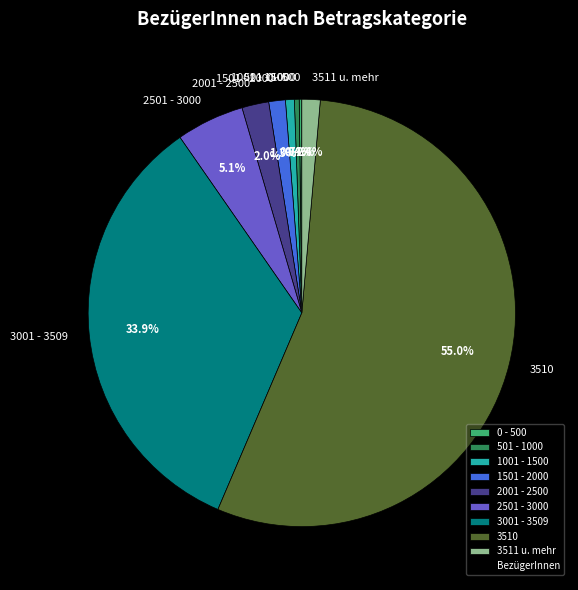

What is the largest slice in the pie chart?

3510